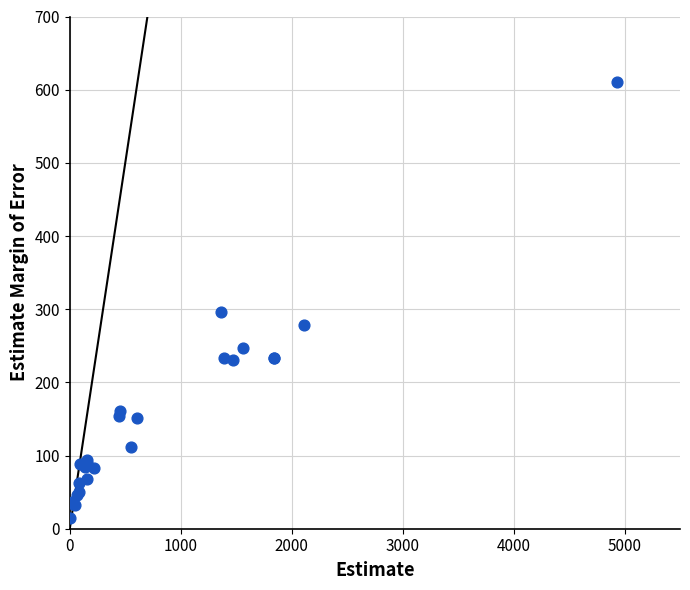

What Y value in the scatter plot is closest to 312?

296